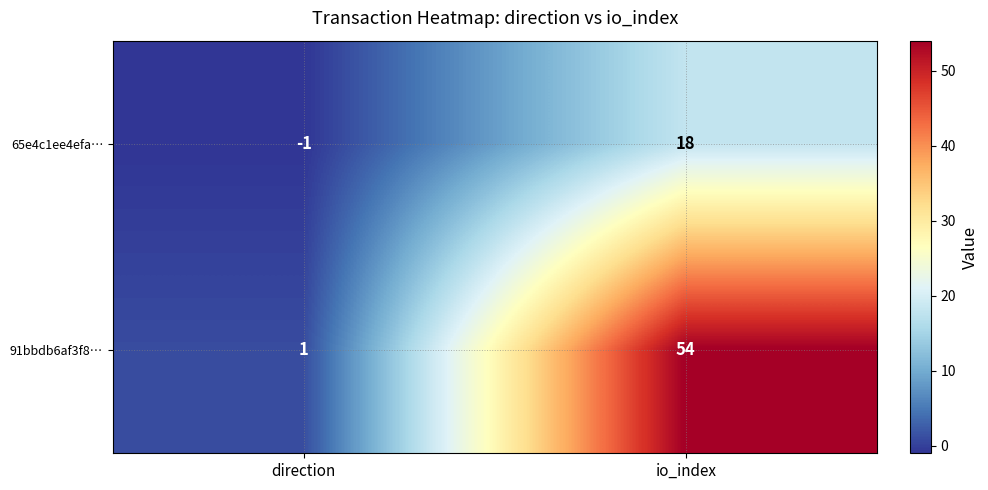

What is the smallest value displayed?

-1